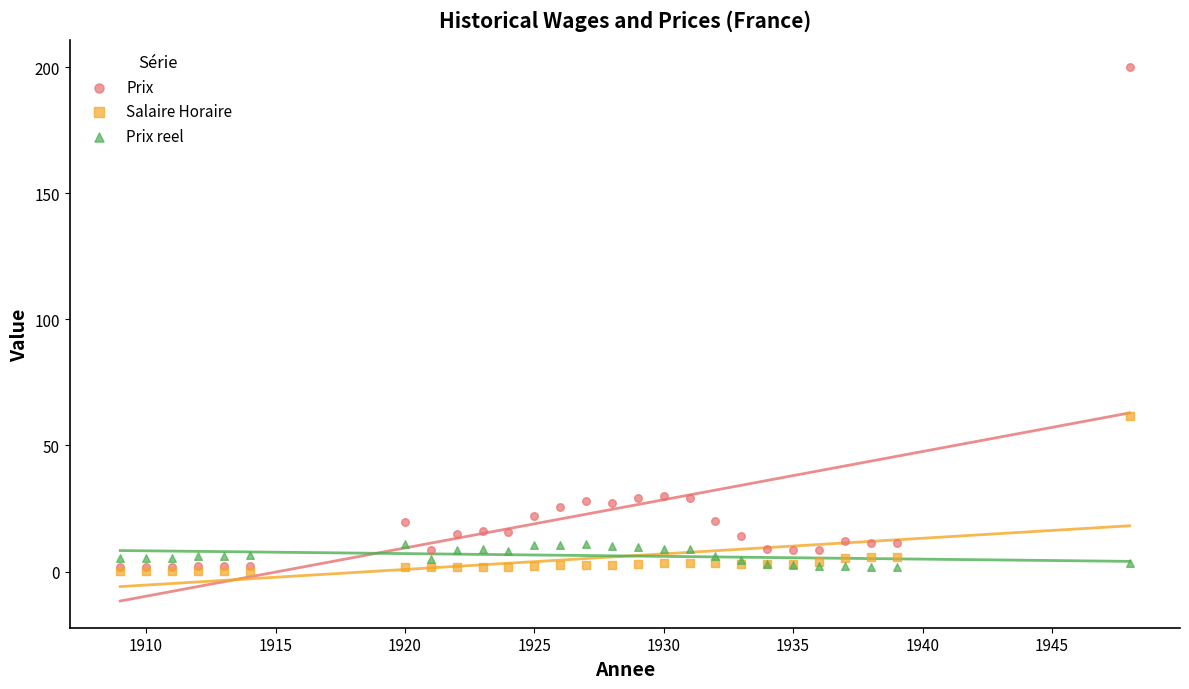

In the Prix series, what Y value is closest to 100?

30.0